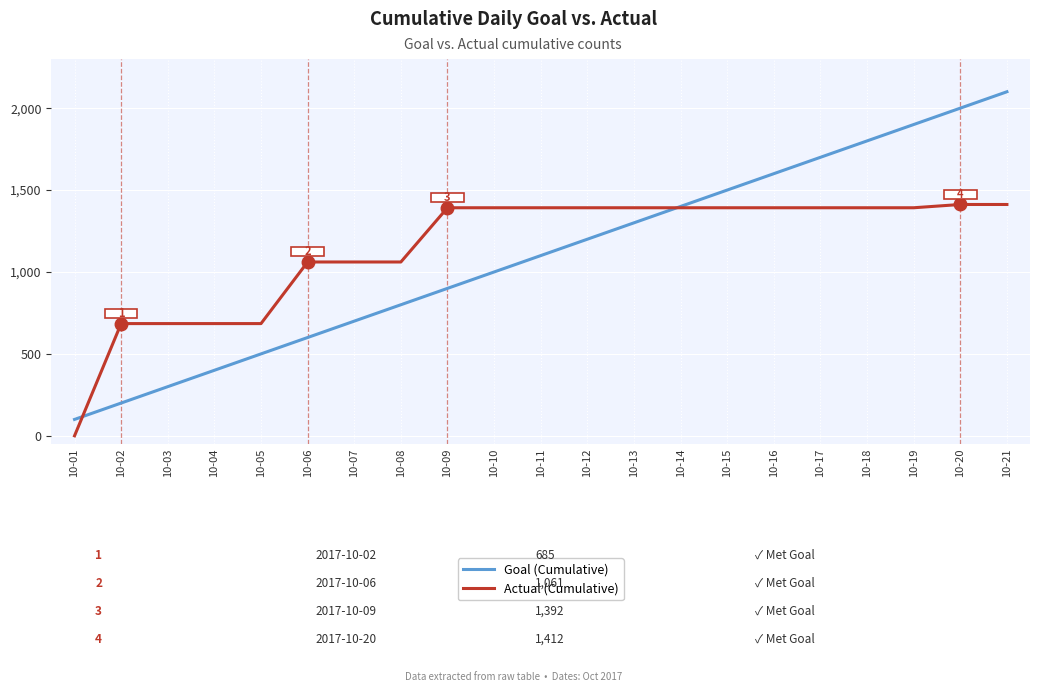

How many distinct data groups are displayed?

2